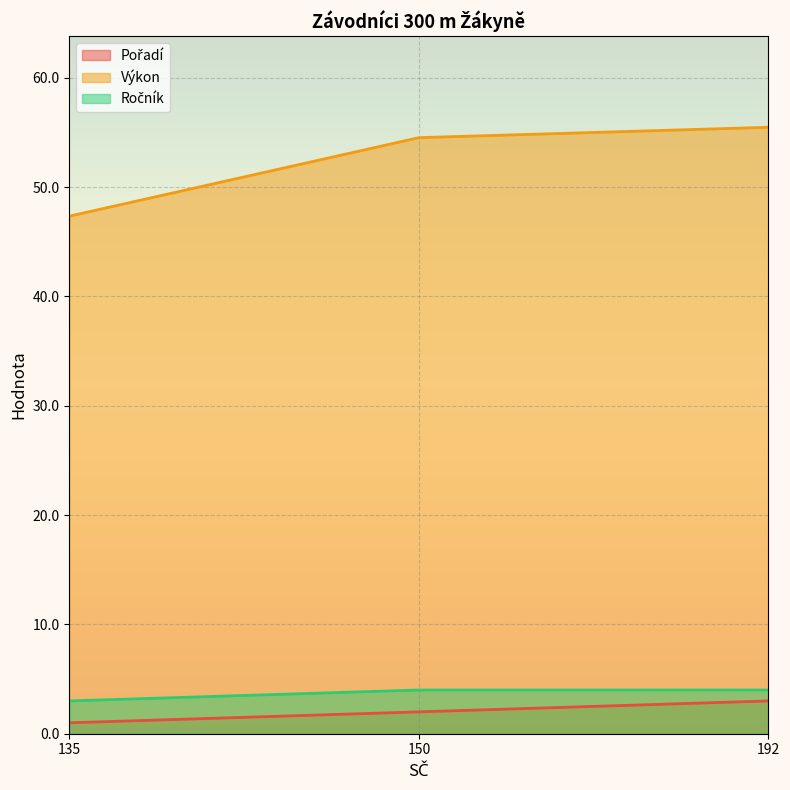

Reading left to right, transcribe all the data shown in this chart.

Pořadí: 1.0	2.0	3.0
Výkon: 47.4	54.5	55.5
Ročník: 3.0	4.0	4.0